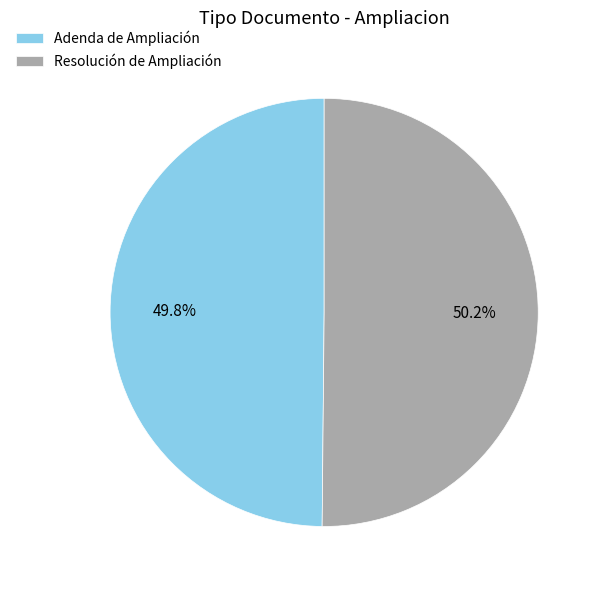

Is there any slice that represents more than half of the pie?

Yes